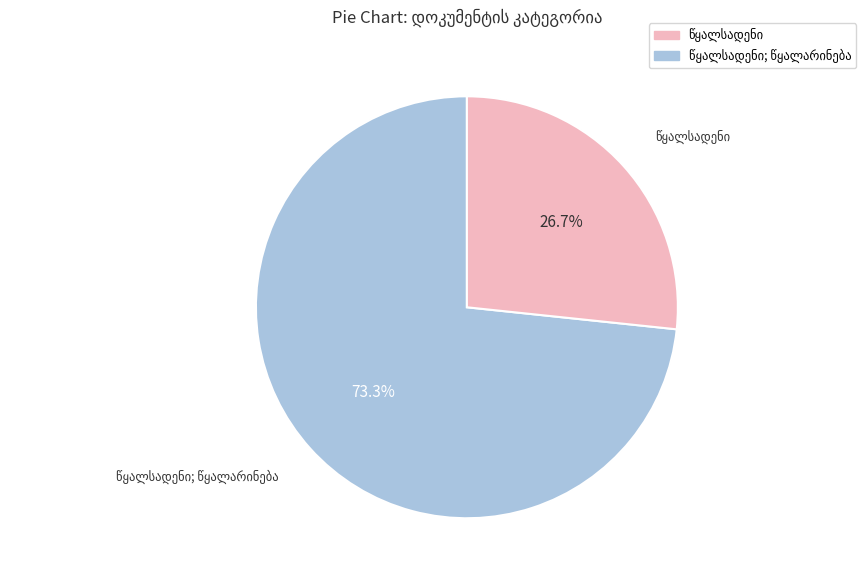

To the nearest percent, what is the difference between the largest and smallest slice percentages?

47%